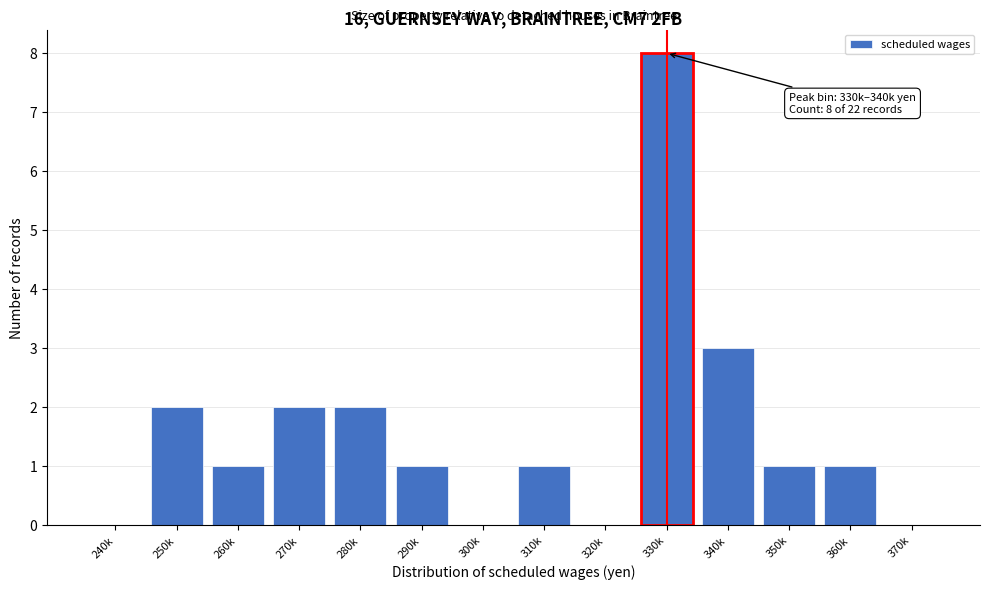

Reading left to right, list all the values displayed in this chart.

240k=0	250k=2	260k=1	270k=2	280k=2	290k=1	300k=0	310k=1	320k=0	330k=8	340k=3	350k=1	360k=1	370k=0